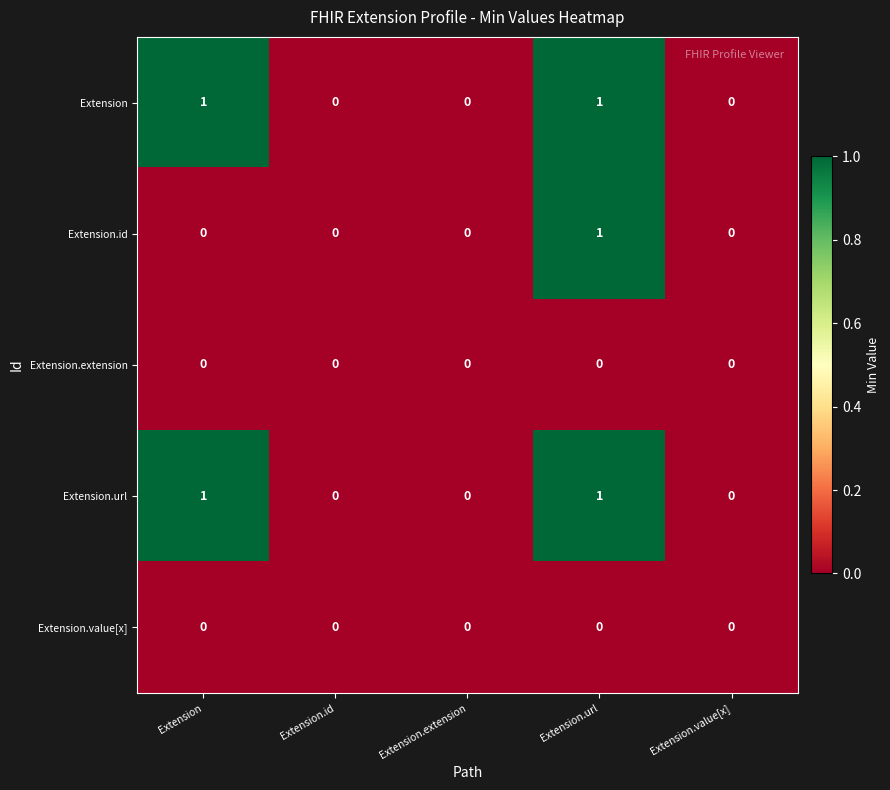

Is the value of Extension at Extension.url greater than the value of Extension.value[x] at Extension.value[x]?

Yes